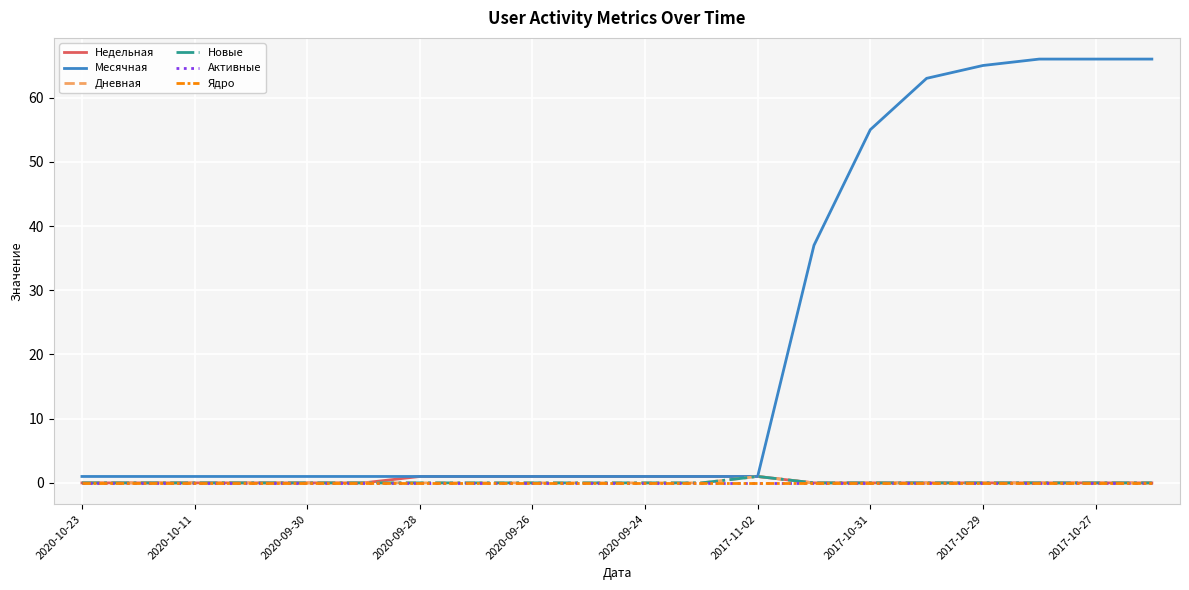

Does the chart display data point markers on the line(s)?

No